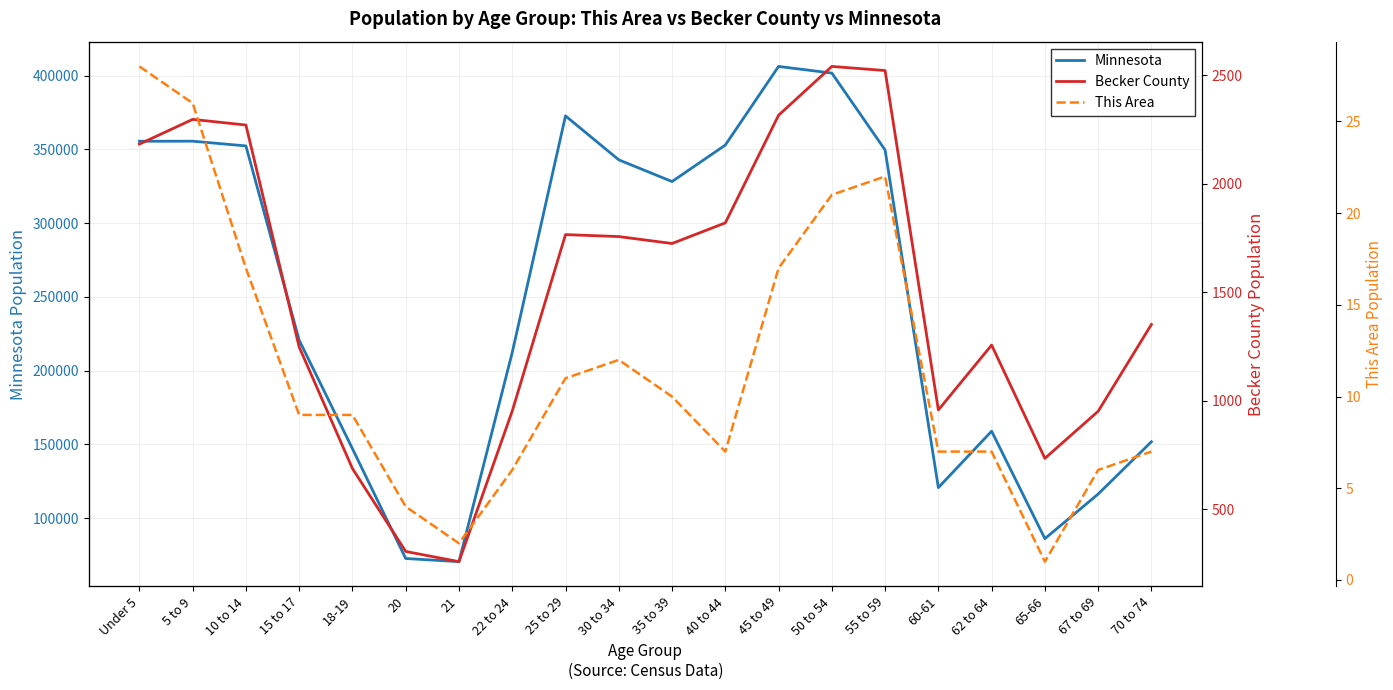

Between 25 to 29 and 21, which is larger?

25 to 29